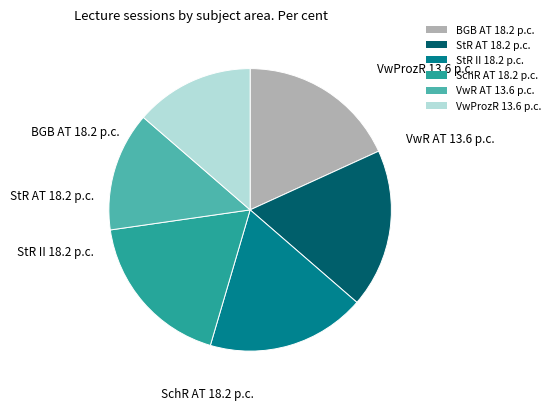

Between StR AT 18.2 p.c. and VwProzR 13.6 p.c., which is larger?

StR AT 18.2 p.c.